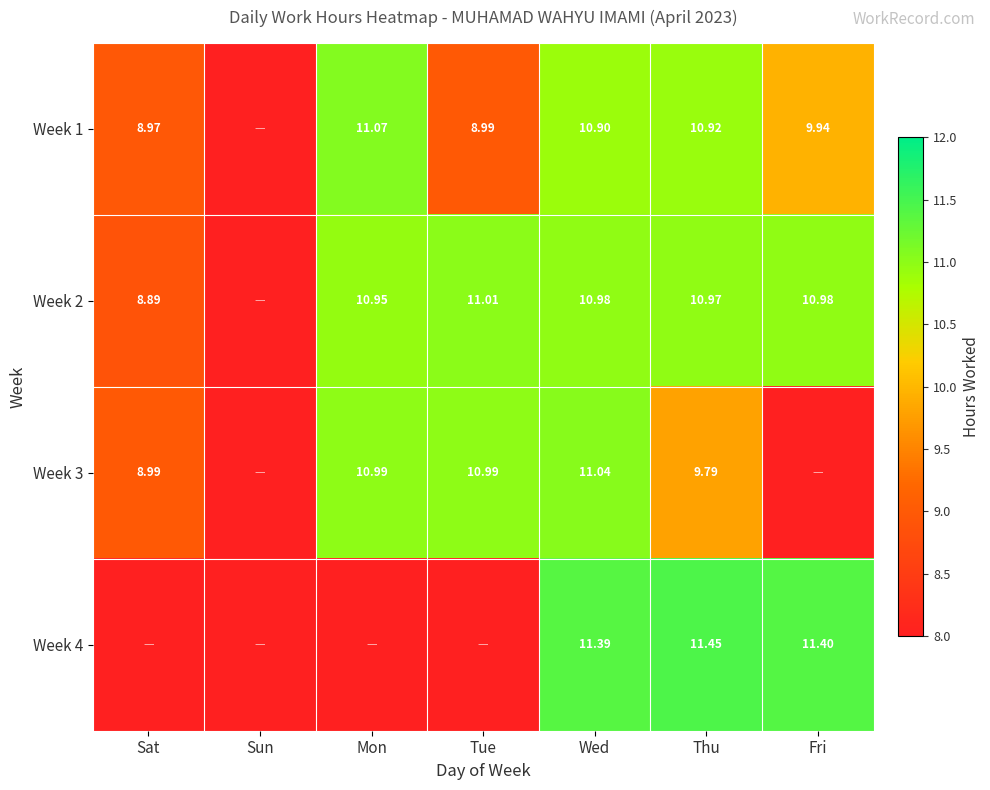

How many data points in Week 2 are above 10?

5